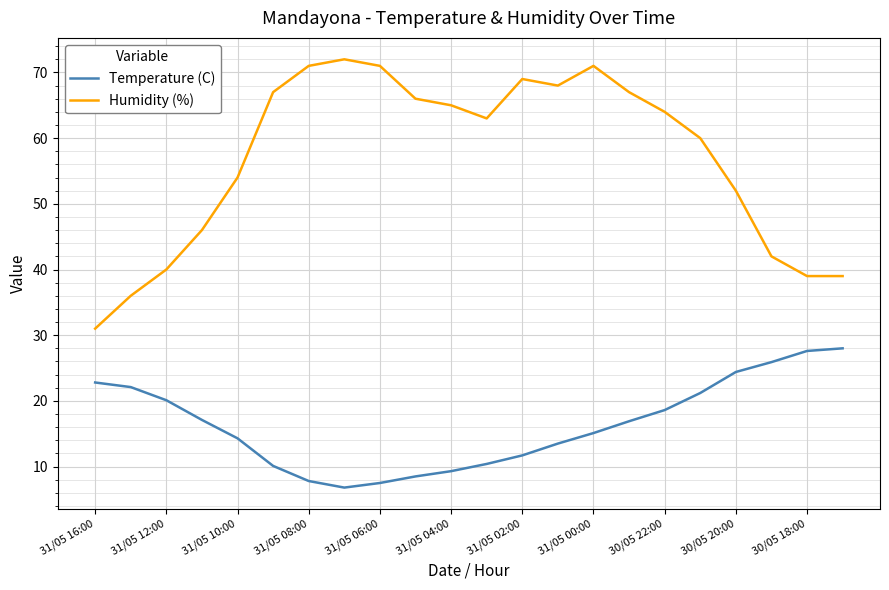

What is the difference between the maximum and minimum values in the Humidity (%) series?

41.0